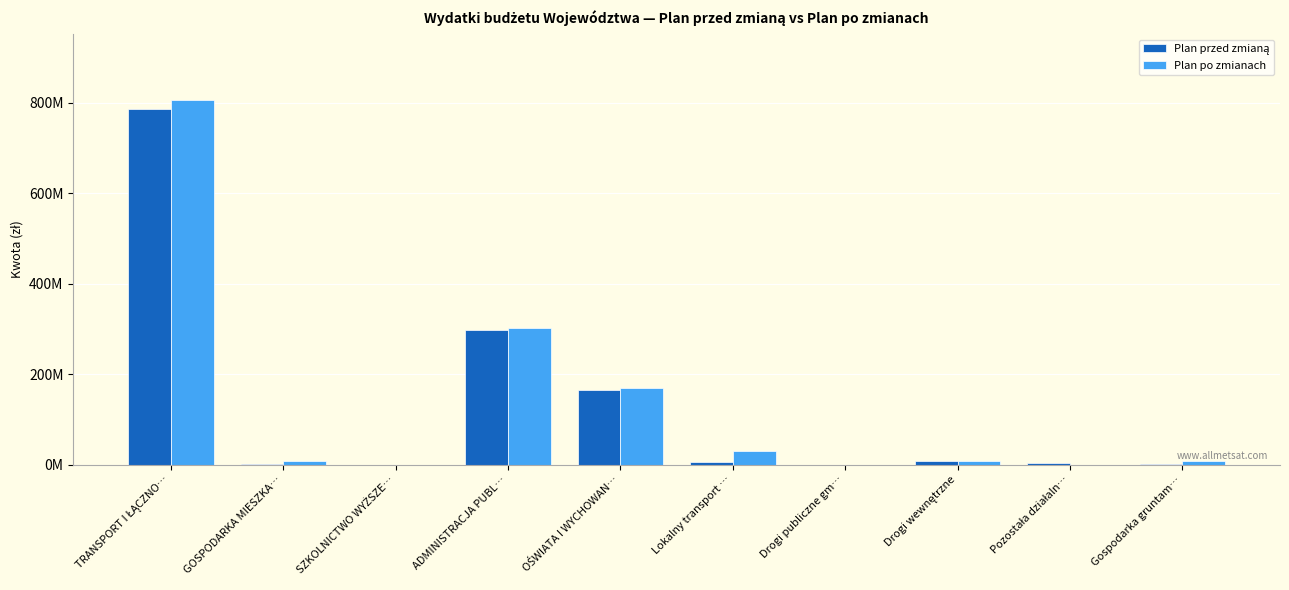

Does the chart contain stacked bars?

No